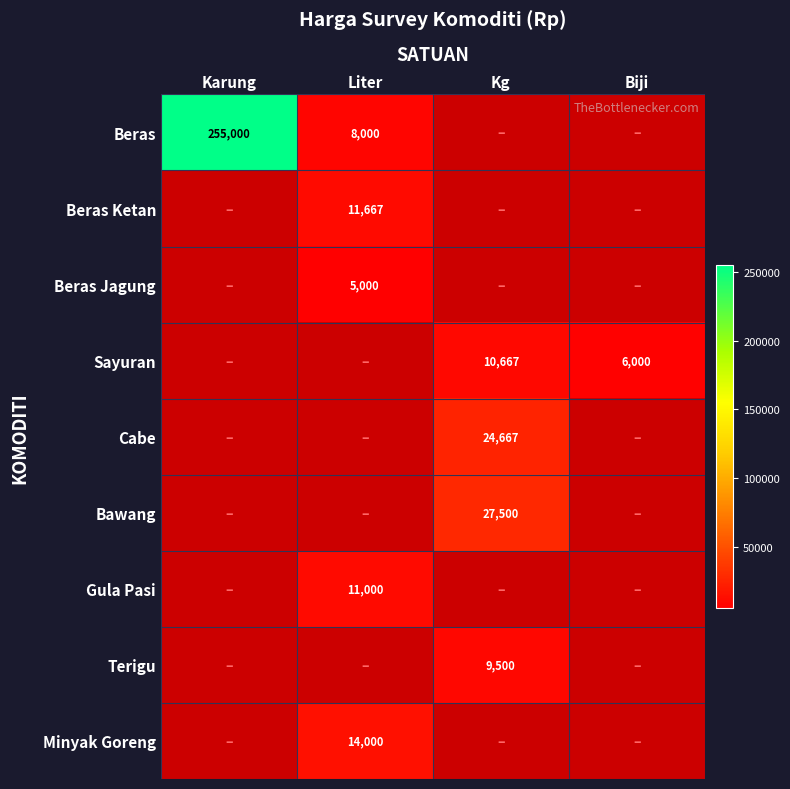

Which series has the largest range (max minus min)?

Beras